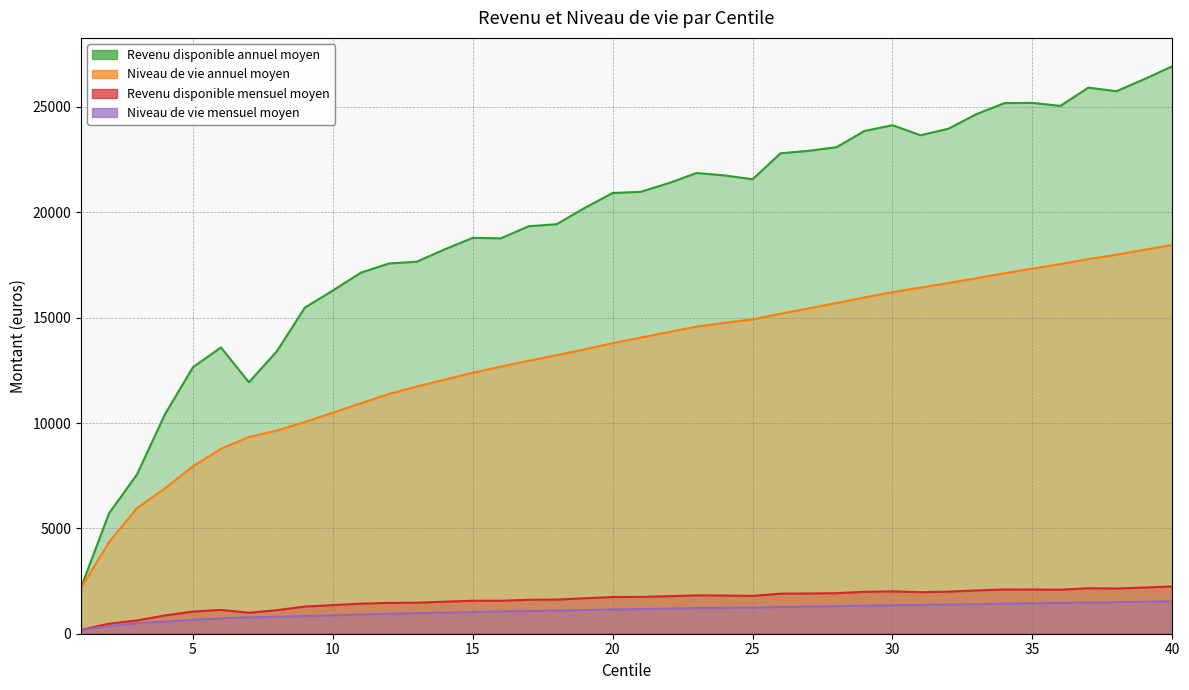

What is the value of the Niveau de vie mensuel moyen point at the 19th from the left?

1125.0